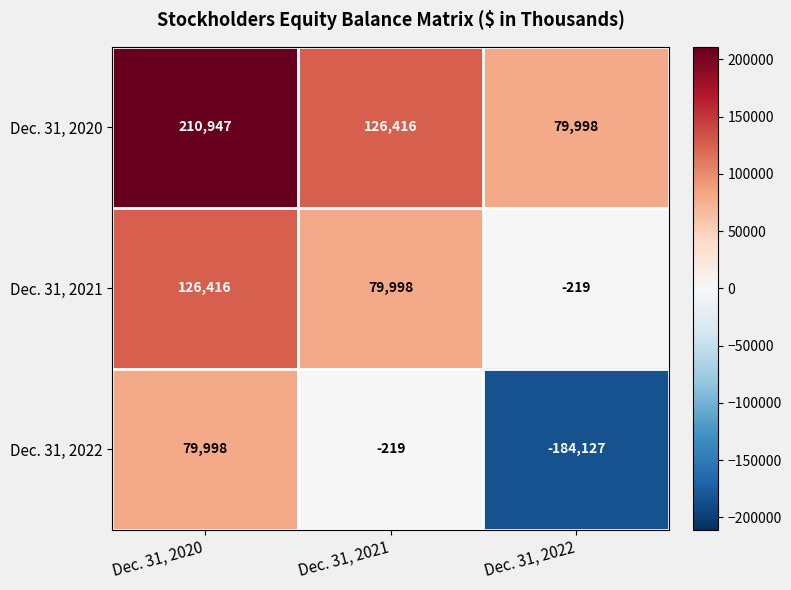

Count the number of categories in the chart.

3